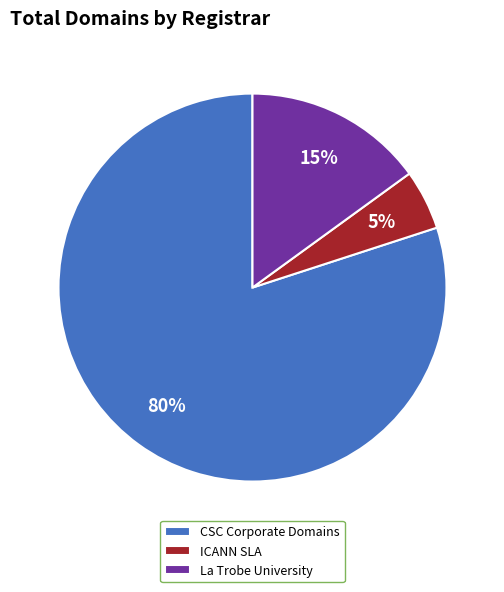

Count the number of slices in the pie.

3